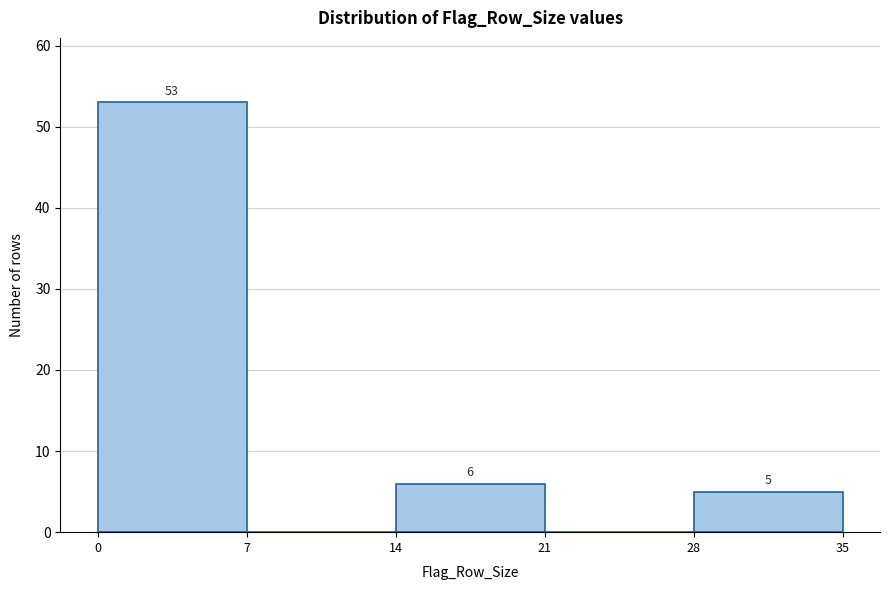

Over which range of the x-axis is the bar tallest?

0 to 7